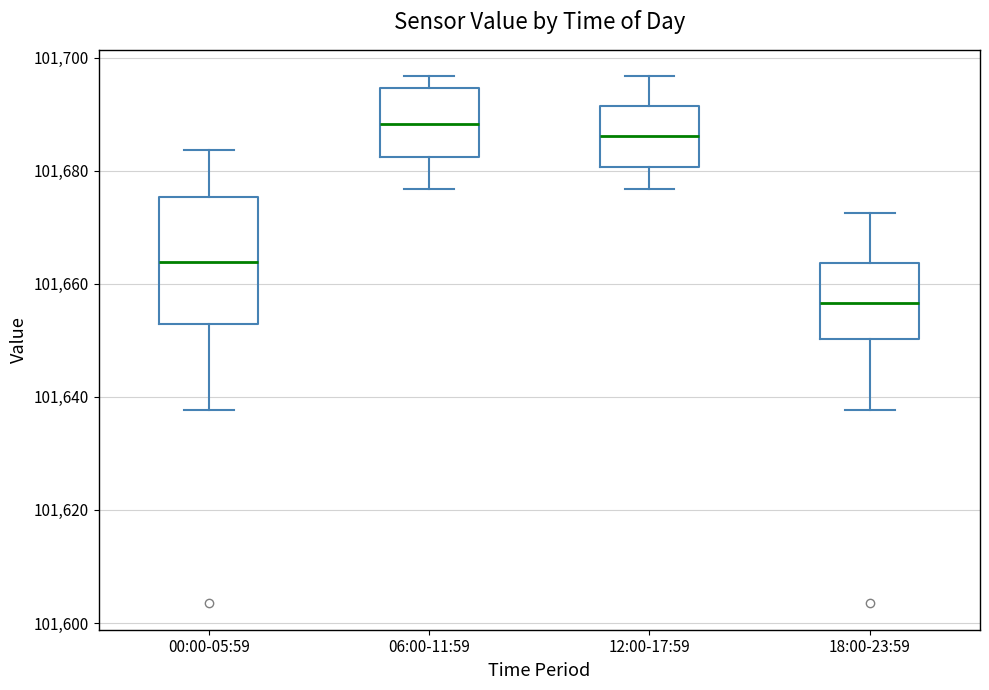

Reading left to right, read every box against the y-axis: the position of its median line, the range the box covers, and the ends of its whiskers. The values are not printed on the chart, so give them approximately, as read against the axis.

00:00-05:59: median 101664, box 101652 to 101676, whiskers 101638 to 101684
06:00-11:59: median 101688, box 101682 to 101694, whiskers 101676 to 101696
12:00-17:59: median 101686, box 101680 to 101692, whiskers 101676 to 101696
18:00-23:59: median 101656, box 101650 to 101664, whiskers 101638 to 101672